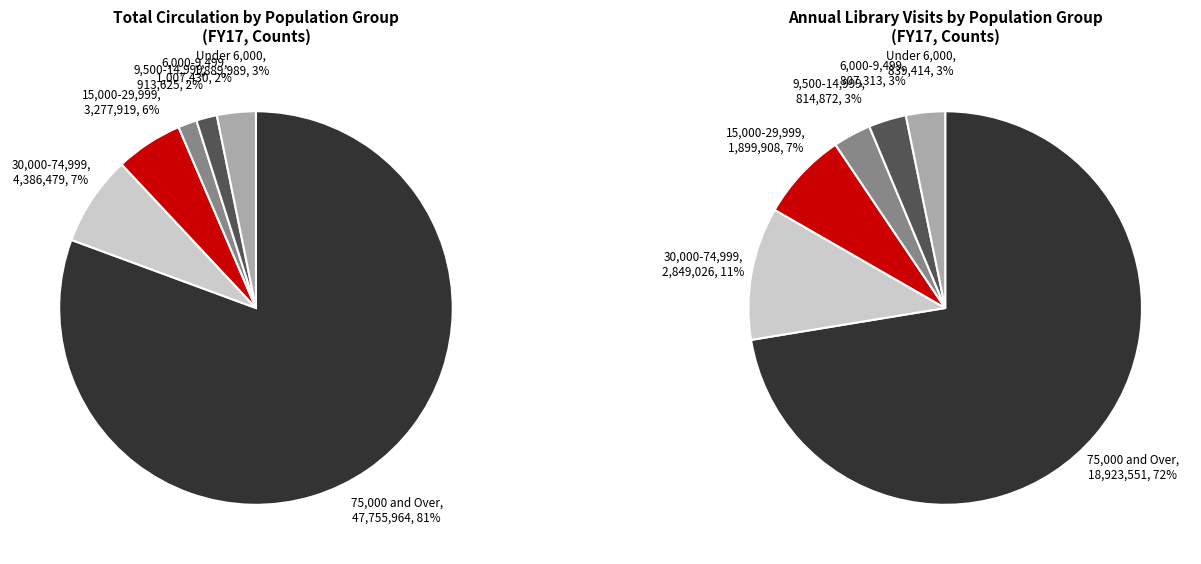

What portion of the pie excludes 9,500-14,999?

98.5%